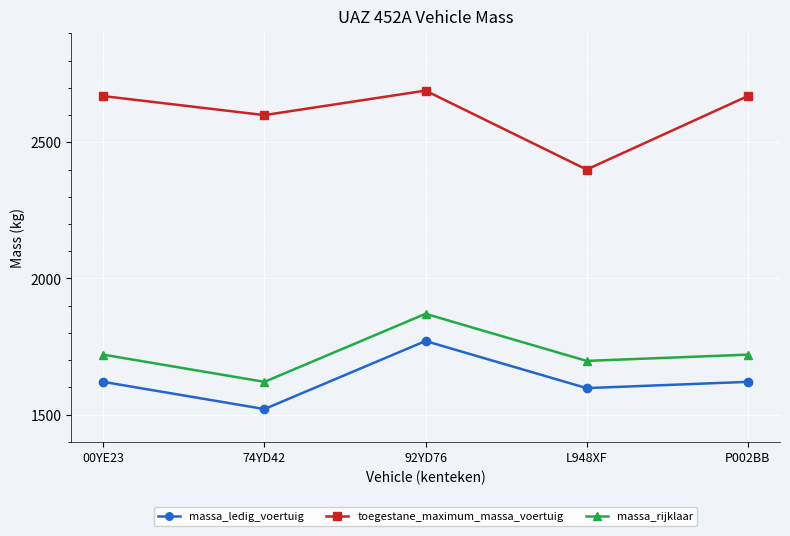

Which category has the lowest value across all series?

74YD42